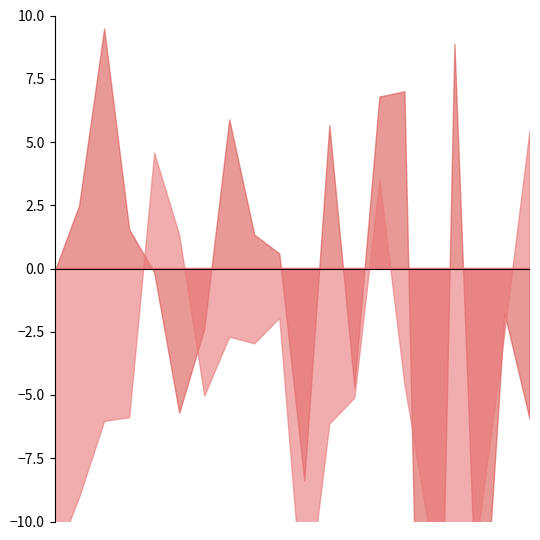

In 2009 to 2014, how many points are higher than both neighbors (excluding endpoints)?

6